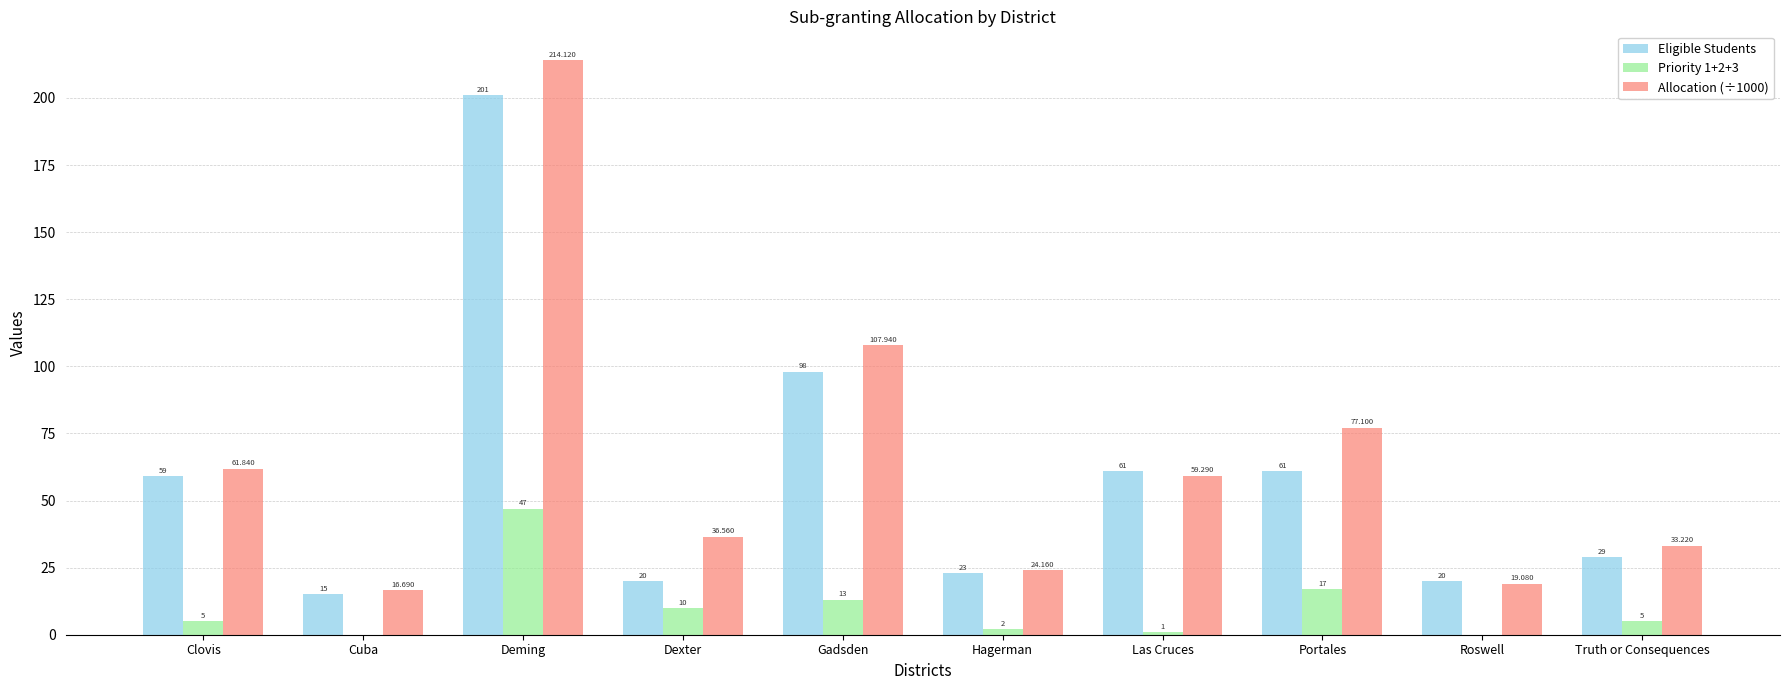

Is the value of Priority 1+2+3 at Portales greater than the value of Eligible Students at Portales?

No